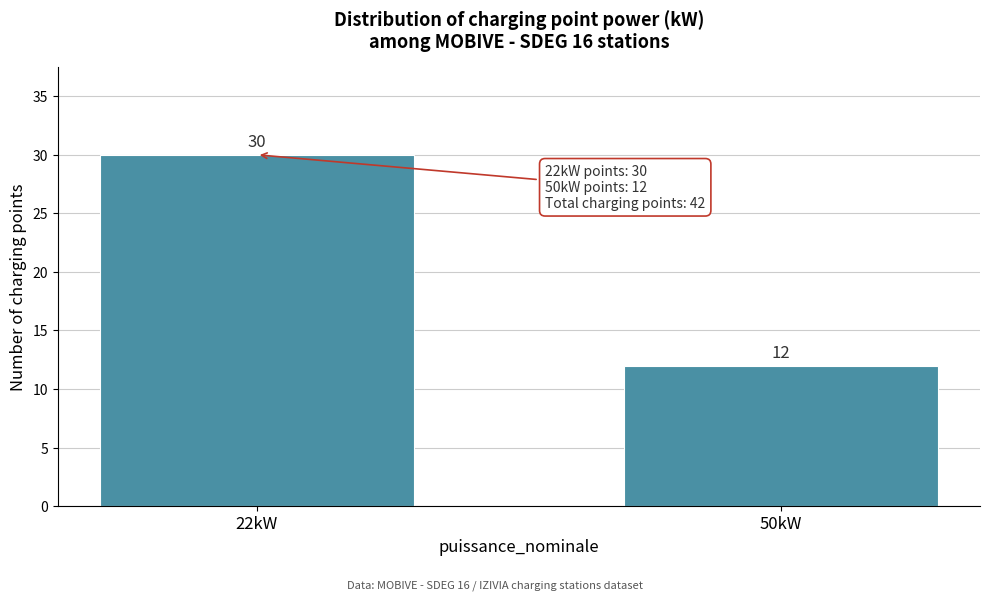

Reading left to right, extract all data points from this chart.

30	12